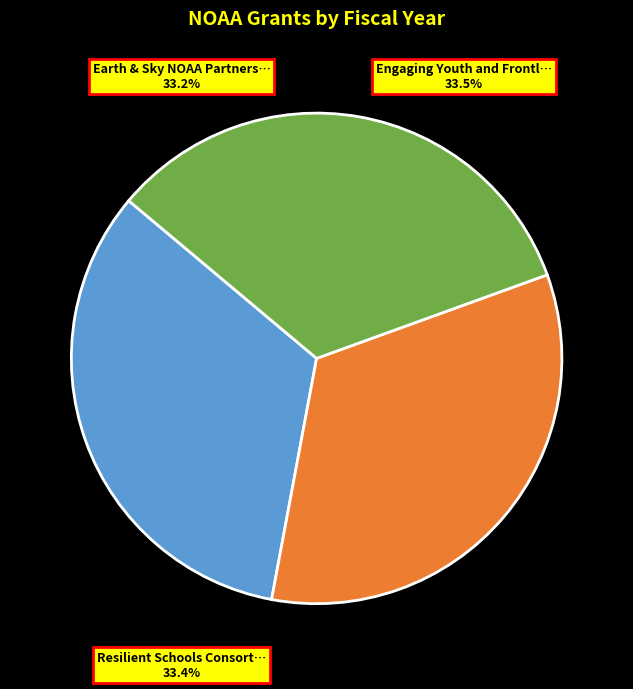

Is it true that Earth & Sky NOAA Partnership is 33% of the pie?

True